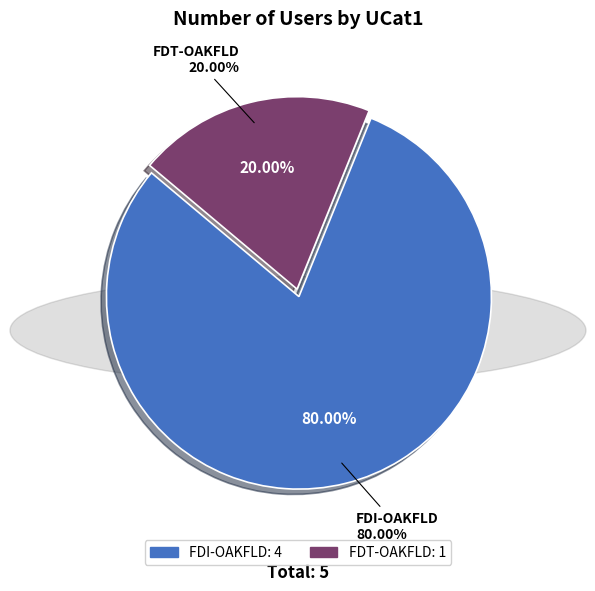

Do FDT-OAKFLD and FDI-OAKFLD together represent more than half of the pie?

Yes